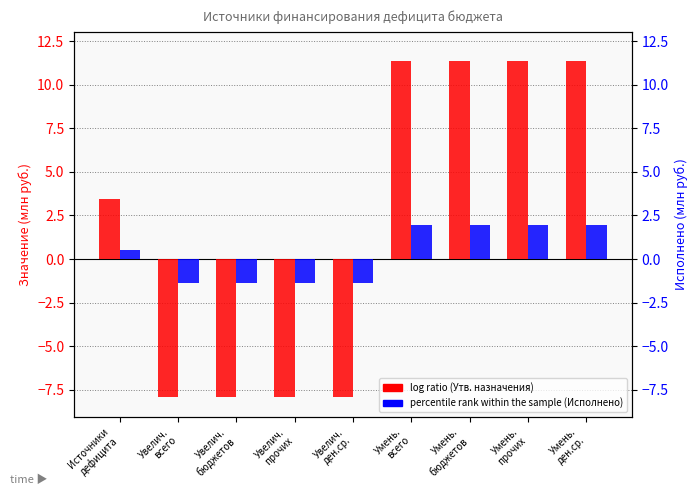

What is the maximum value for percentile rank within the sample?

1.9